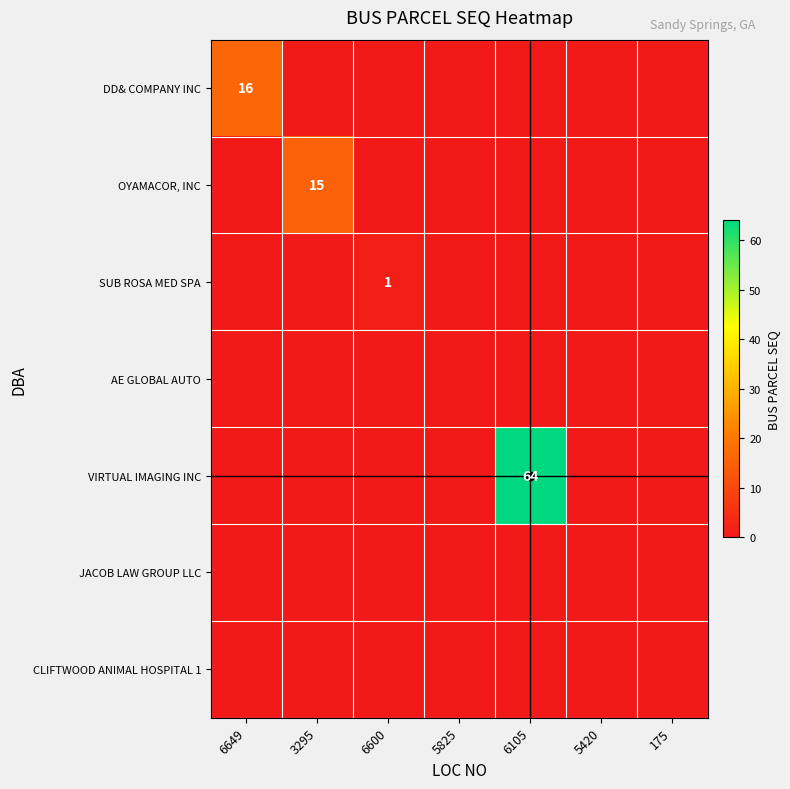

List the series in order of their peak value, lowest first.

AE GLOBAL AUTO, JACOB LAW GROUP LLC, CLIFTWOOD ANIMAL HOSPITAL 1, SUB ROSA MED SPA, OYAMACOR, INC, DD& COMPANY INC, VIRTUAL IMAGING INC